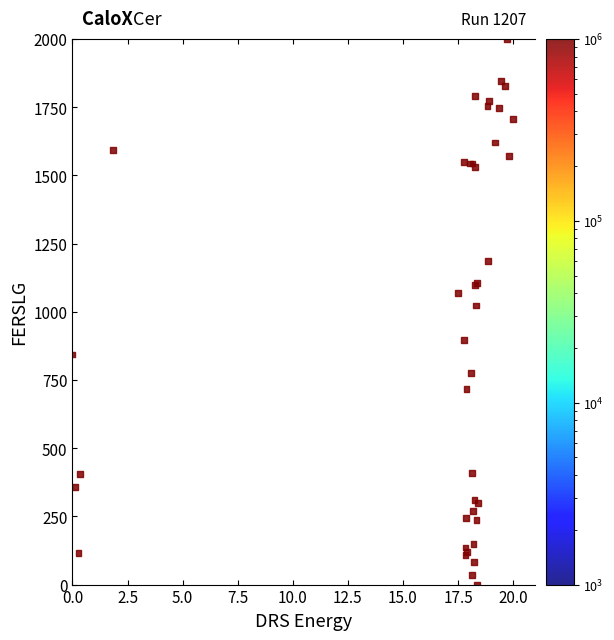

What Y value in the scatter plot is closest to 1000?

1023.0